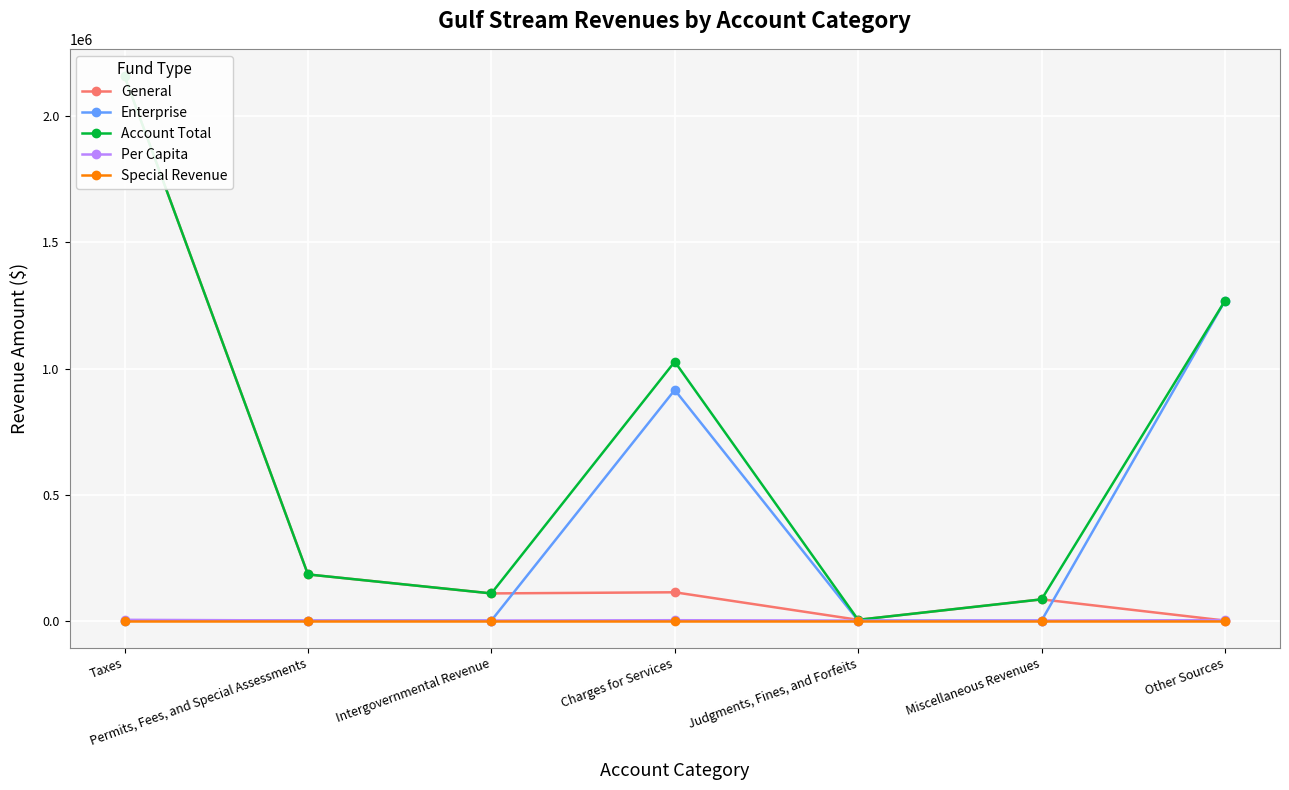

Which category has the highest value in the Enterprise series?

Other Sources